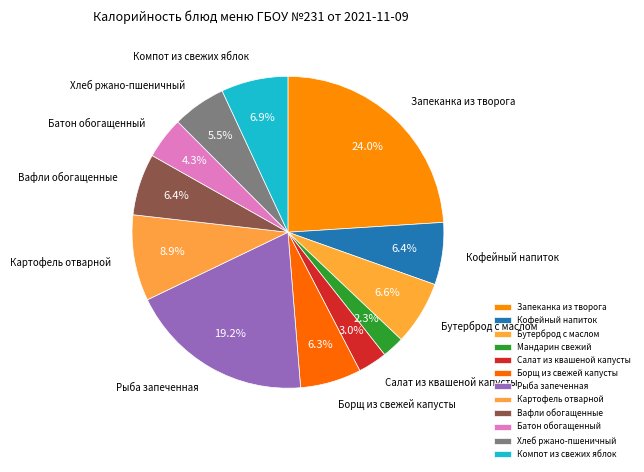

Which slice is the largest?

Запеканка из творога